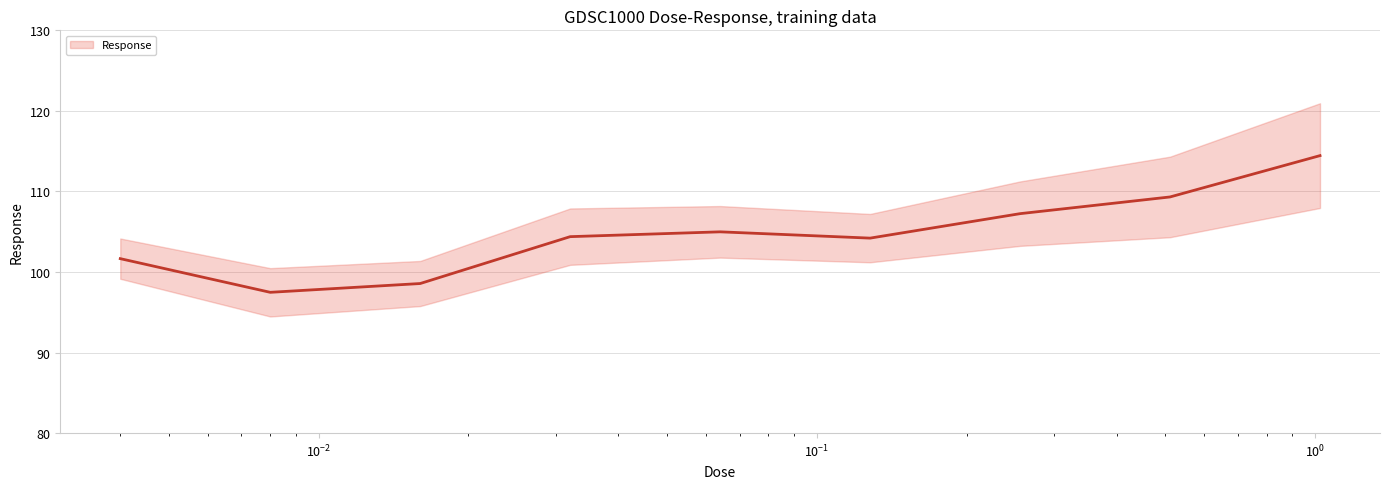

How many series are shown in this chart?

1